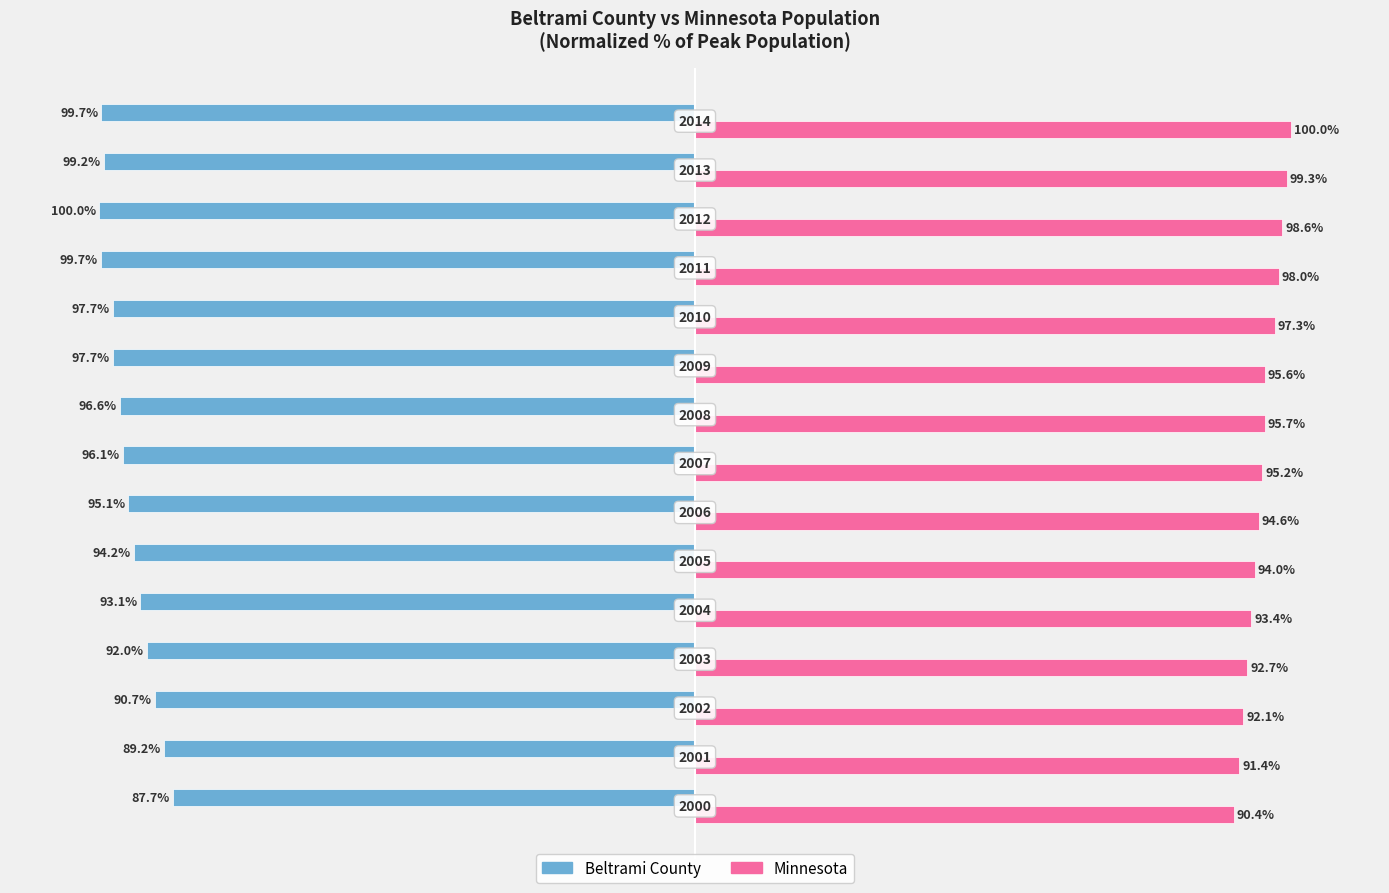

List the series in order of their overall mean, highest first.

Minnesota, Beltrami County